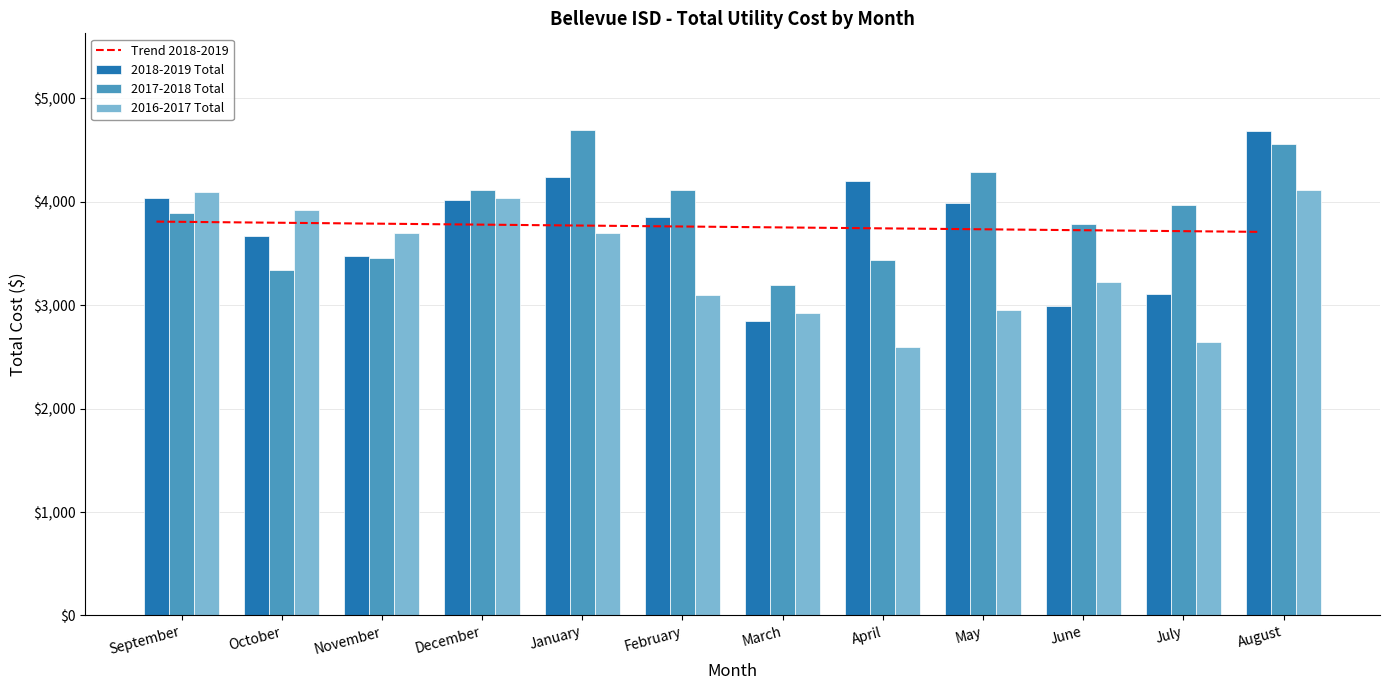

Does the chart contain stacked bars?

No